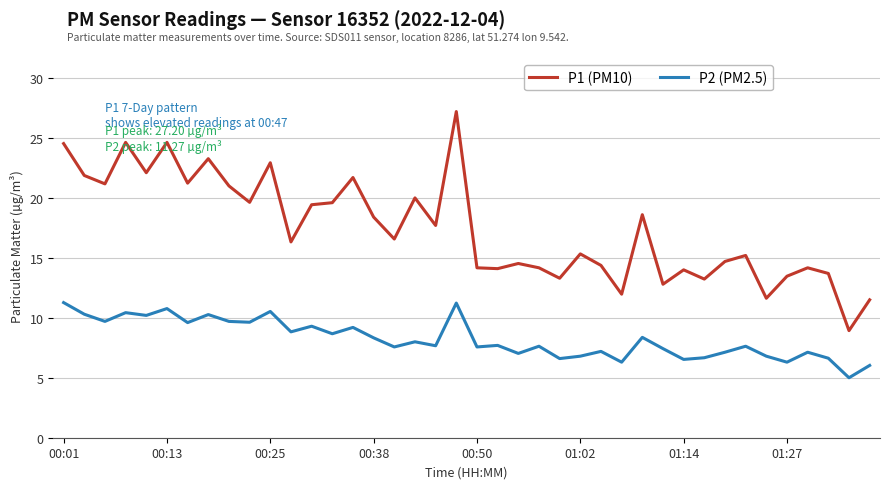

What is the sum of all P2 (PM2.5) values?

329.7